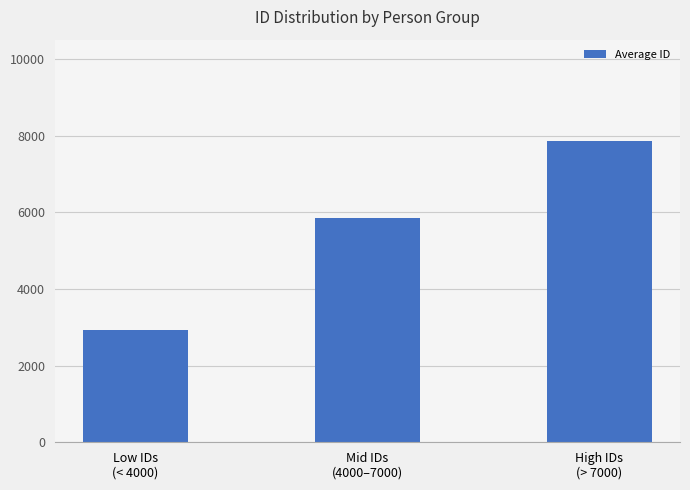

Rank the categories by value from highest to lowest.

High IDs
(> 7000), Mid IDs
(4000–7000), Low IDs
(< 4000)